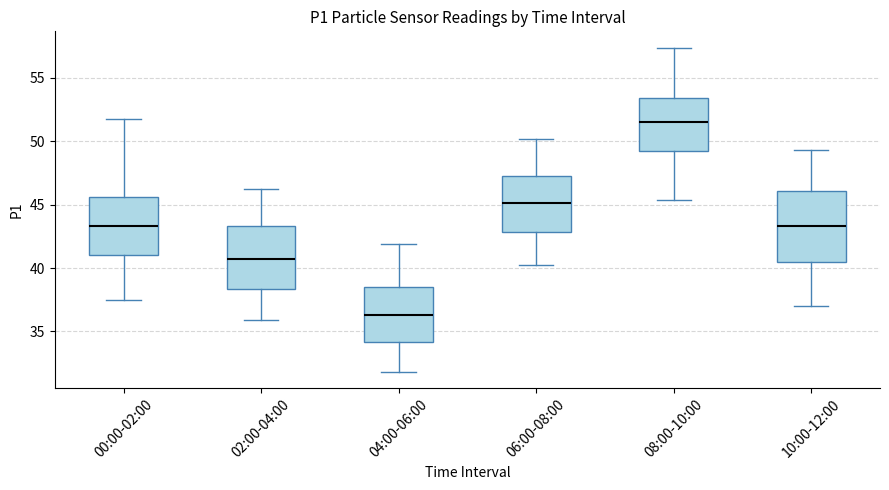

Reading left to right, transcribe this box plot: for each box, give where its median line is, the range the box spans, and where its two whiskers end, as read against the y-axis. The values are not printed on the chart, so give them approximately, as read against the axis.

00:00-02:00: median 43.5, box 41.0 to 45.5, whiskers 37.5 to 52.0
02:00-04:00: median 40.5, box 38.5 to 43.5, whiskers 36.0 to 46.0
04:00-06:00: median 36.5, box 34.0 to 38.5, whiskers 32.0 to 42.0
06:00-08:00: median 45.0, box 43.0 to 47.5, whiskers 40.0 to 50.0
08:00-10:00: median 51.5, box 49.5 to 53.5, whiskers 45.5 to 57.5
10:00-12:00: median 43.5, box 40.5 to 46.0, whiskers 37.0 to 49.5